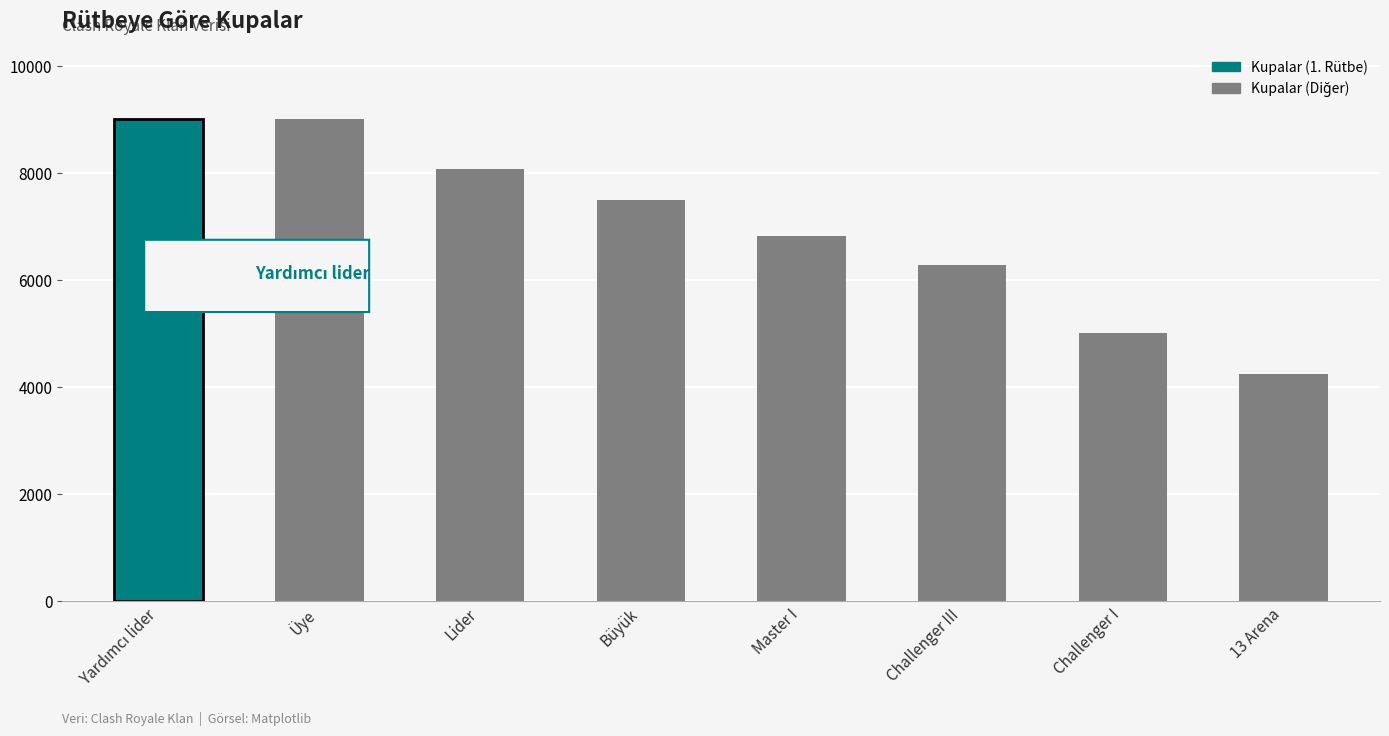

Reading left to right, what are all the values shown in this chart?

9000	9000	8066	7500	6816	6280	5003	4244